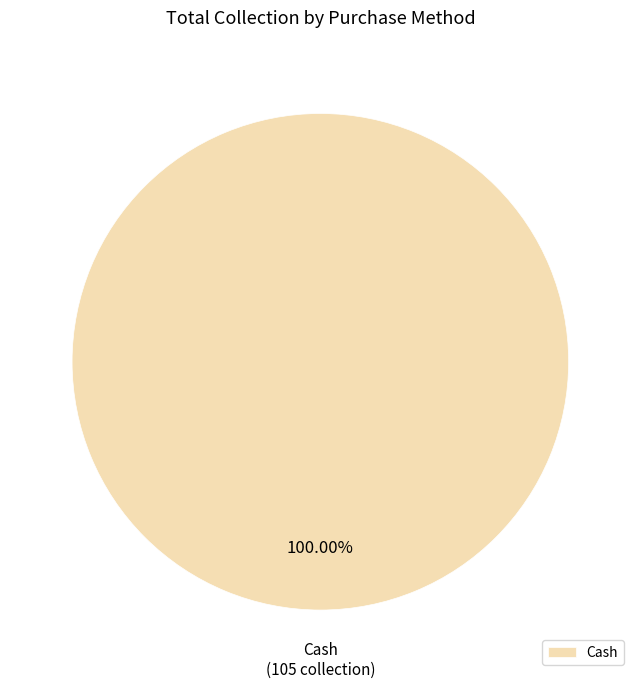

What is the majority slice?

Cash